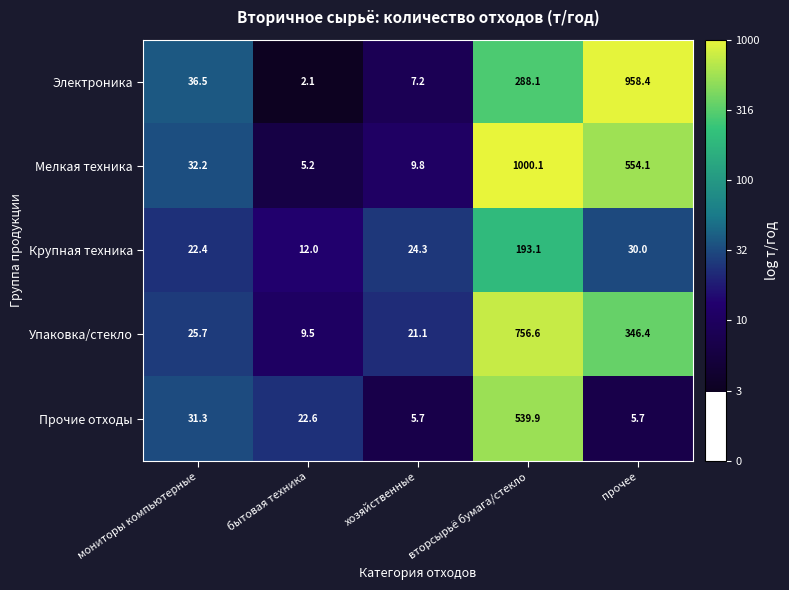

True or false: Упаковка/стекло has a value of 4.5 at бытовая техника.

False